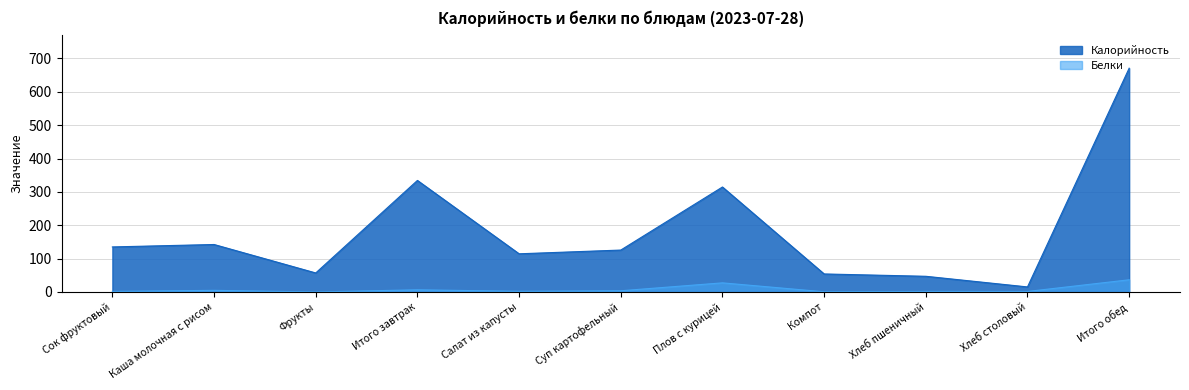

Reading right to left, list all the values displayed in this chart.

Калорийность: 670.7	15.1	47.0	54.0	314.6	125.6	114.4	334.3	57.0	142.3	135.0
Белки: 36.5	1.5	1.5	0.6	27.3	3.6	2.0	6.5	0.0	4.9	1.6